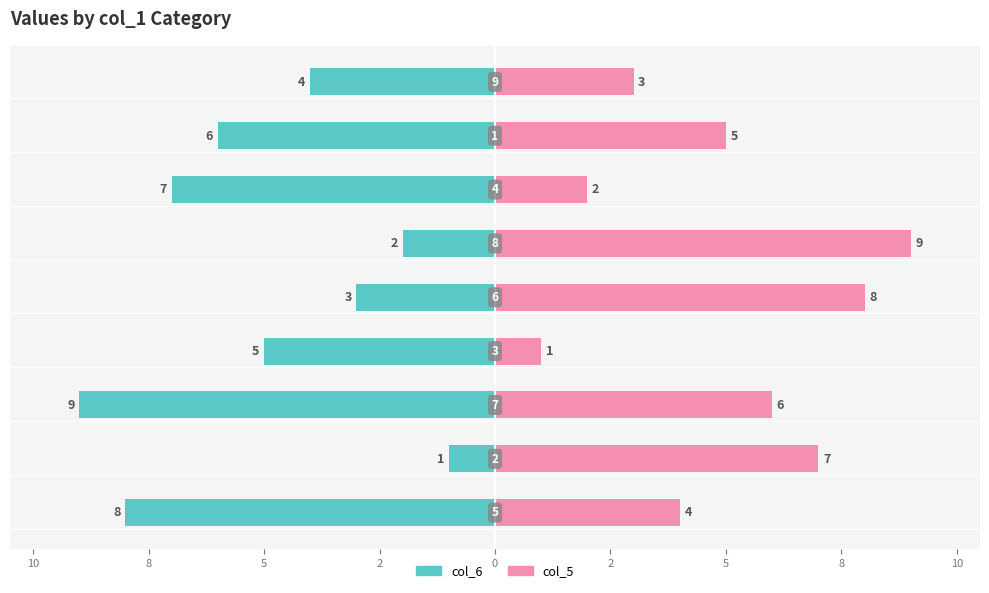

What is the difference between the col_6 values at 1 and 7?

3